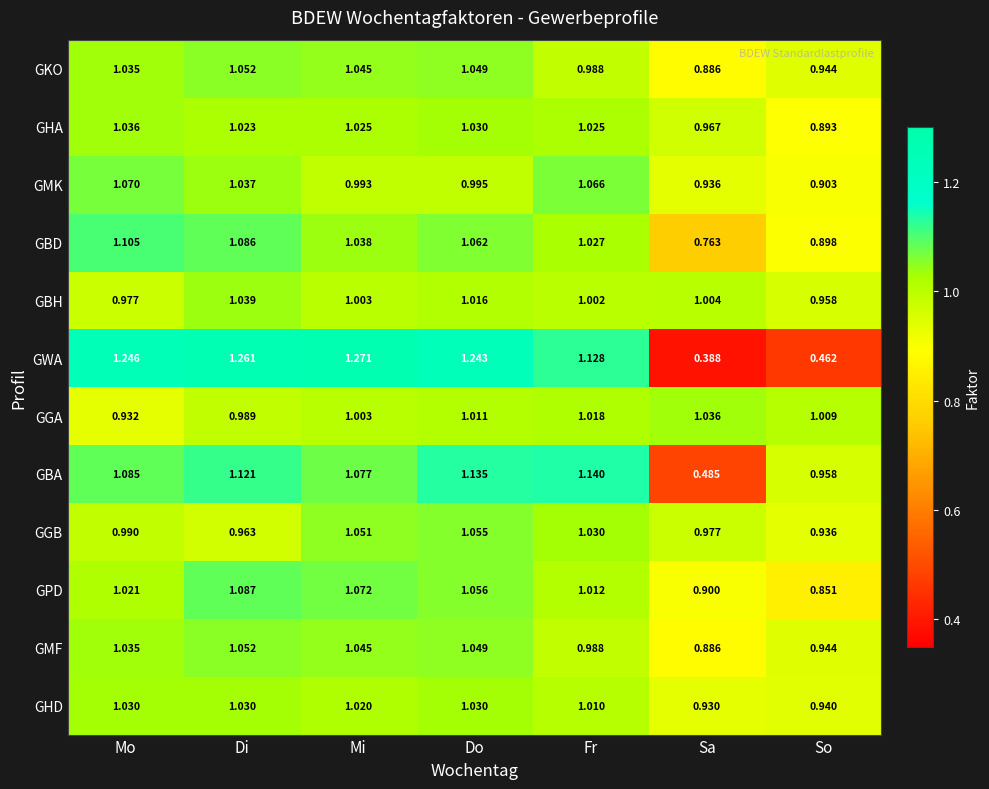

Rank the categories by GMK value from highest to lowest.

Mo, Fr, Di, Do, Mi, Sa, So